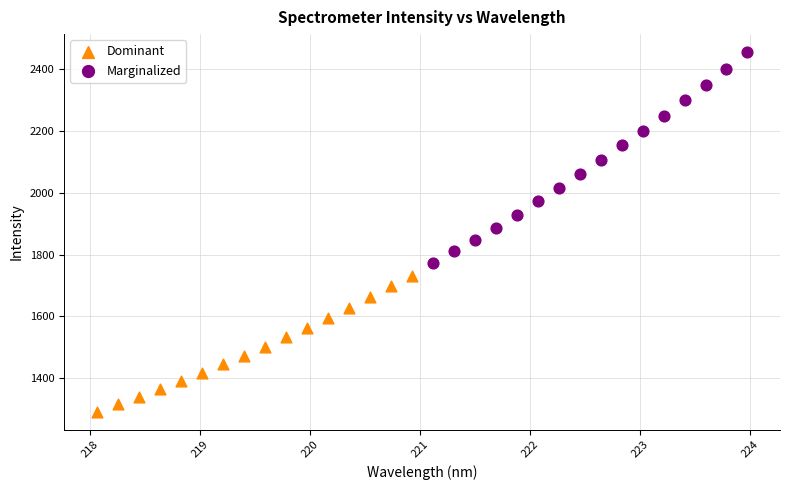

Which series has the widest spread of Y values?

Marginalized